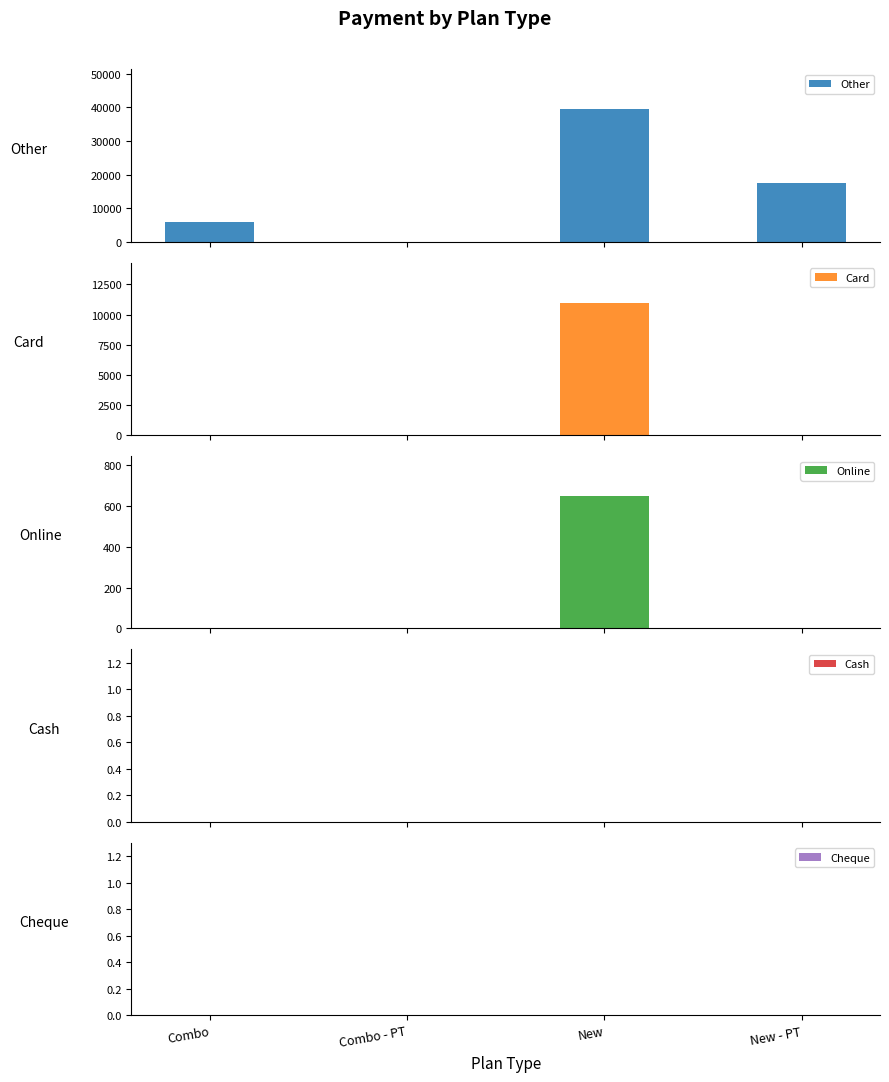

Does the chart contain any negative values?

No